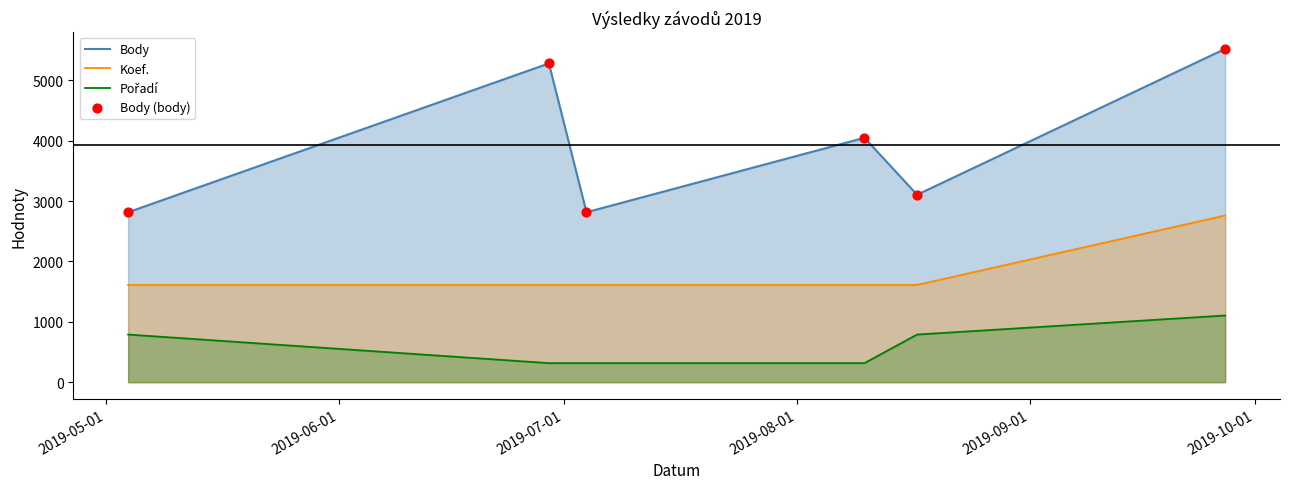

What are all the series names shown in the legend?

Body, Koef., Pořadí, Body (body)